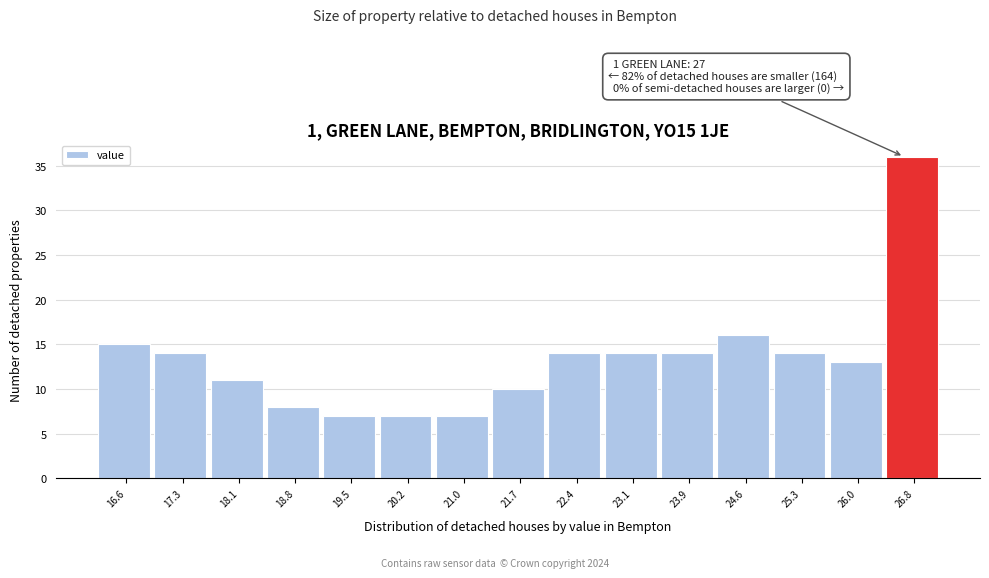

Reading left to right, transcribe all the data shown in this chart.

15	14	11	8	7	7	7	10	14	14	14	16	14	13	36